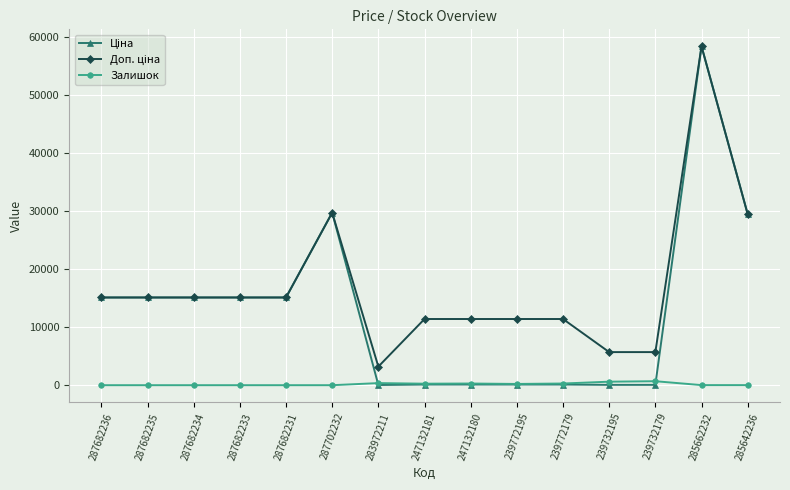

How many data points in Залишок are less than 14?

7